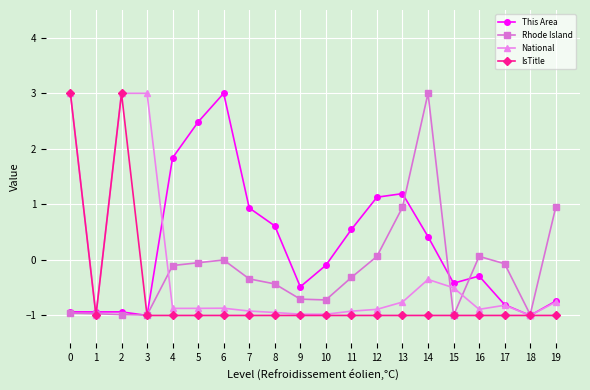

True or false: National has more than 2 interior local peaks.

True